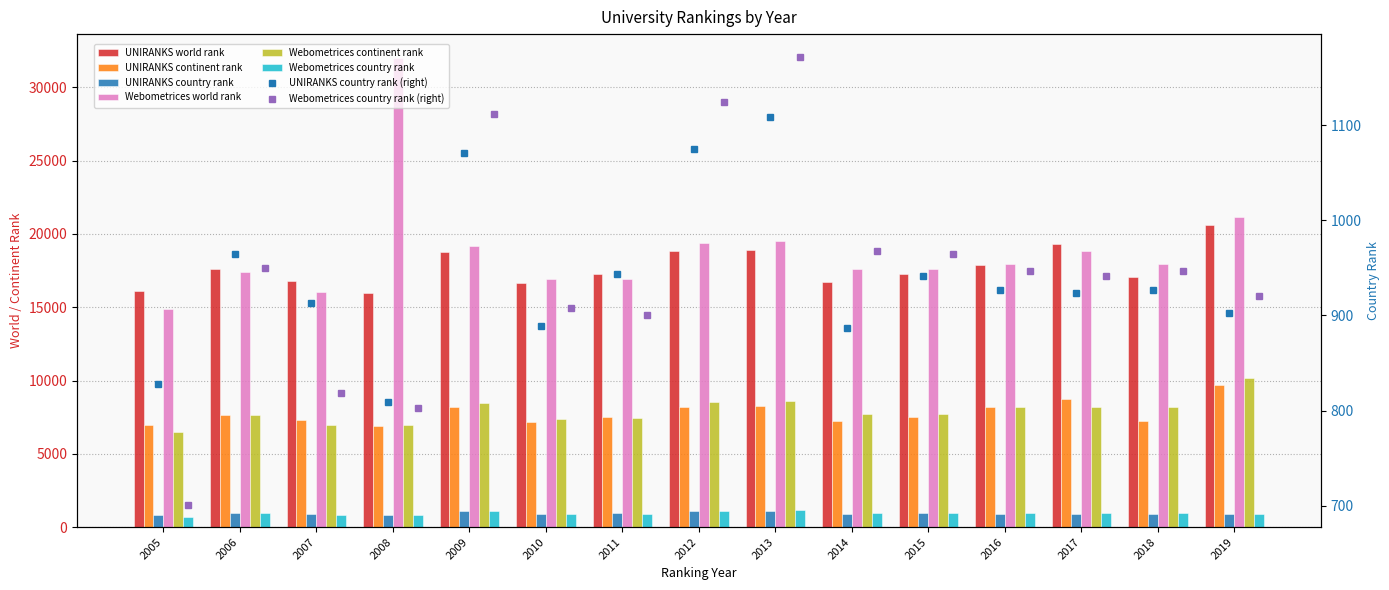

How many data points does each series have?

15